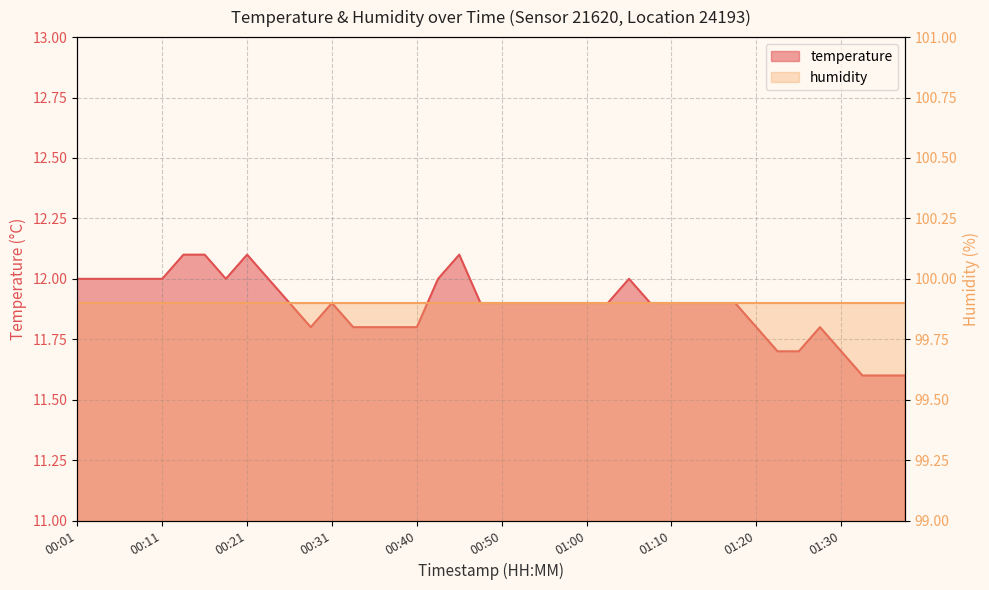

Rank the categories by value from lowest to highest.

01:32, 01:35, 01:37, 01:23, 01:25, 01:30, 00:28, 00:33, 00:36, 00:38, 00:40, 01:20, 01:27, 00:26, 00:31, 00:48, 00:50, 00:53, 00:55, 00:58, 01:00, 01:03, 01:08, 01:10, 01:13, 01:15, 01:18, 00:01, 00:04, 00:06, 00:09, 00:11, 00:18, 00:23, 00:43, 01:05, 00:13, 00:16, 00:21, 00:45